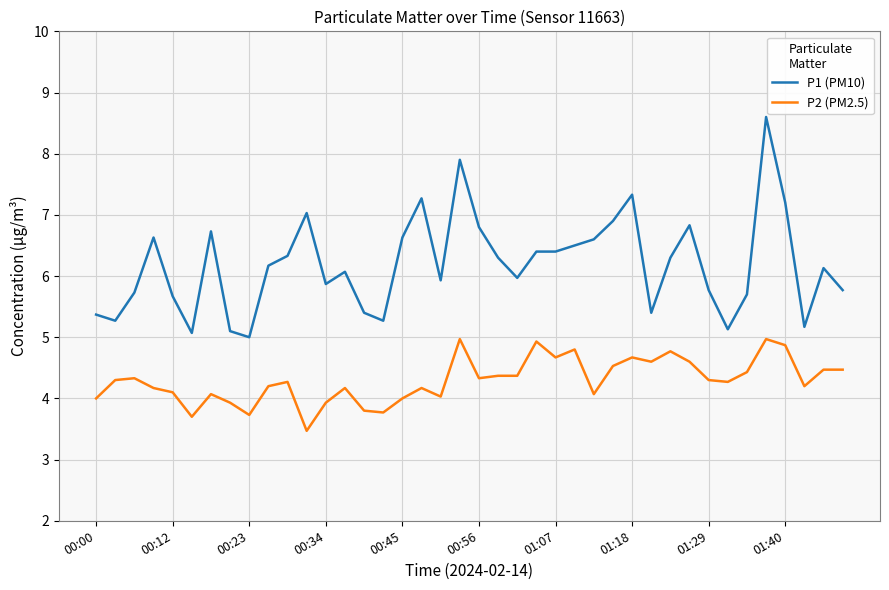

Which series has the largest total across all categories?

P1 (PM10)